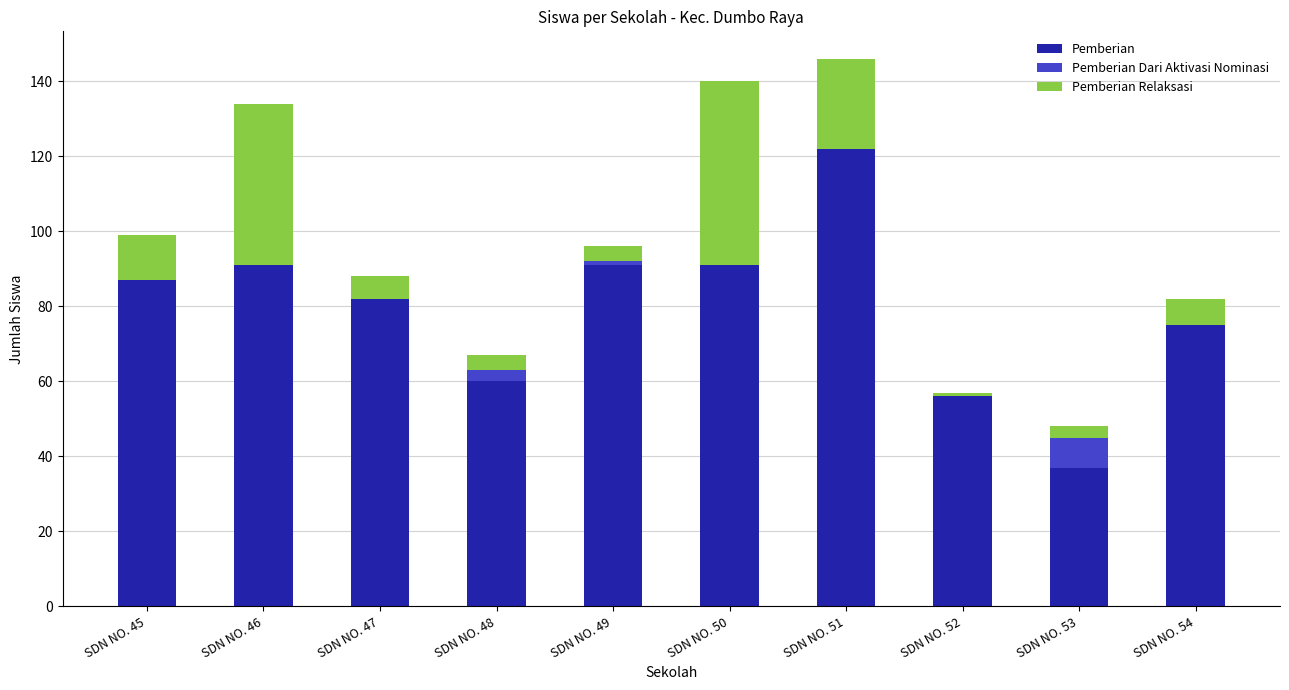

Is it true that Pemberian equals 144 at SDN NO. 50?

False